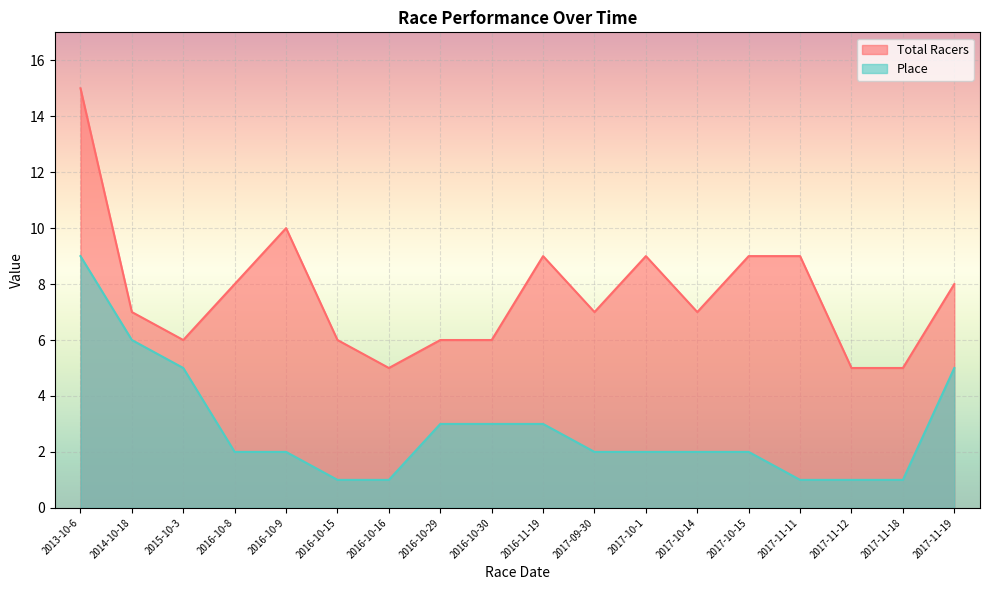

What is the value of the Place point at the 17th from the left?

1